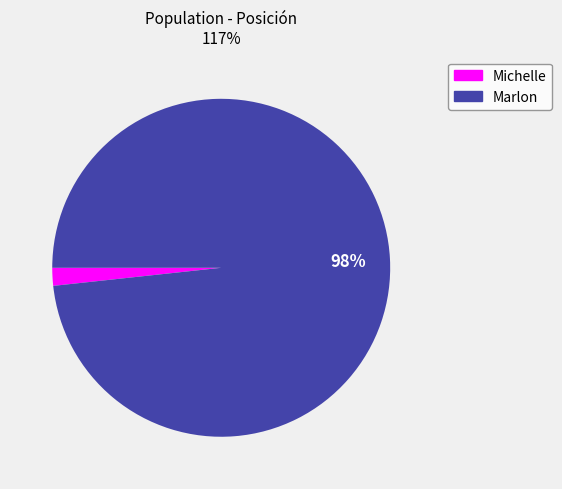

True or false: Marlon accounts for 98% of the total.

True